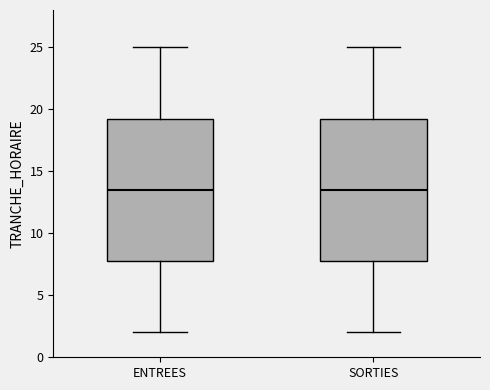

Where does the upper whisker of the box for ENTREES end on the y-axis? The values are not printed on the chart, so give them approximately, as read against the axis.

25.0